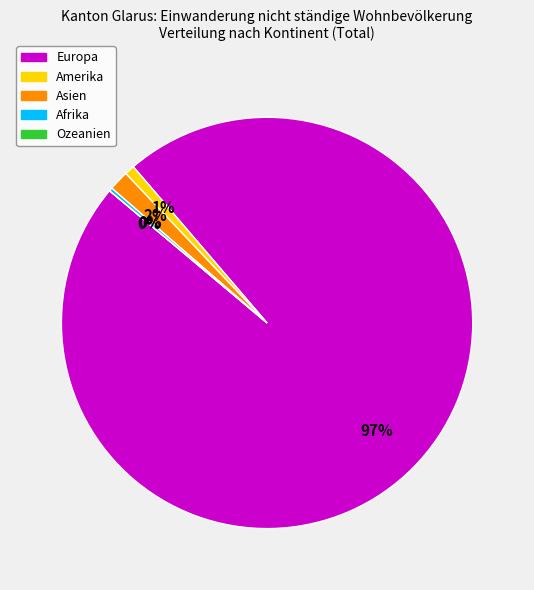

How many slices are in this pie chart?

5